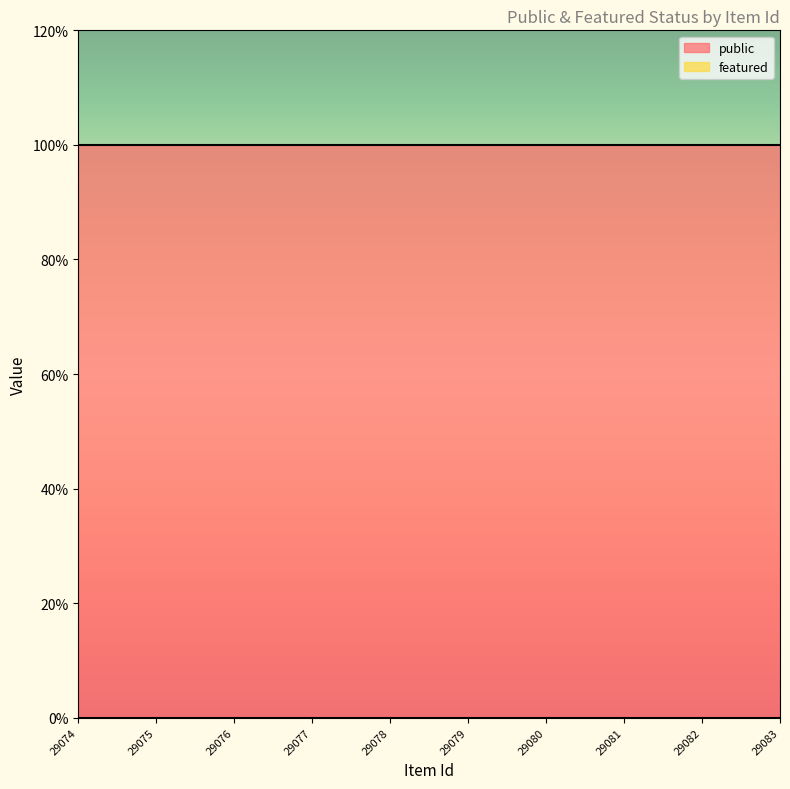

Reading left to right, list all the values displayed in this chart.

public: 29074=1	29075=1	29076=1	29077=1	29078=1	29079=1	29080=1	29081=1	29082=1	29083=1
featured: 29074=0	29075=0	29076=0	29077=0	29078=0	29079=0	29080=0	29081=0	29082=0	29083=0